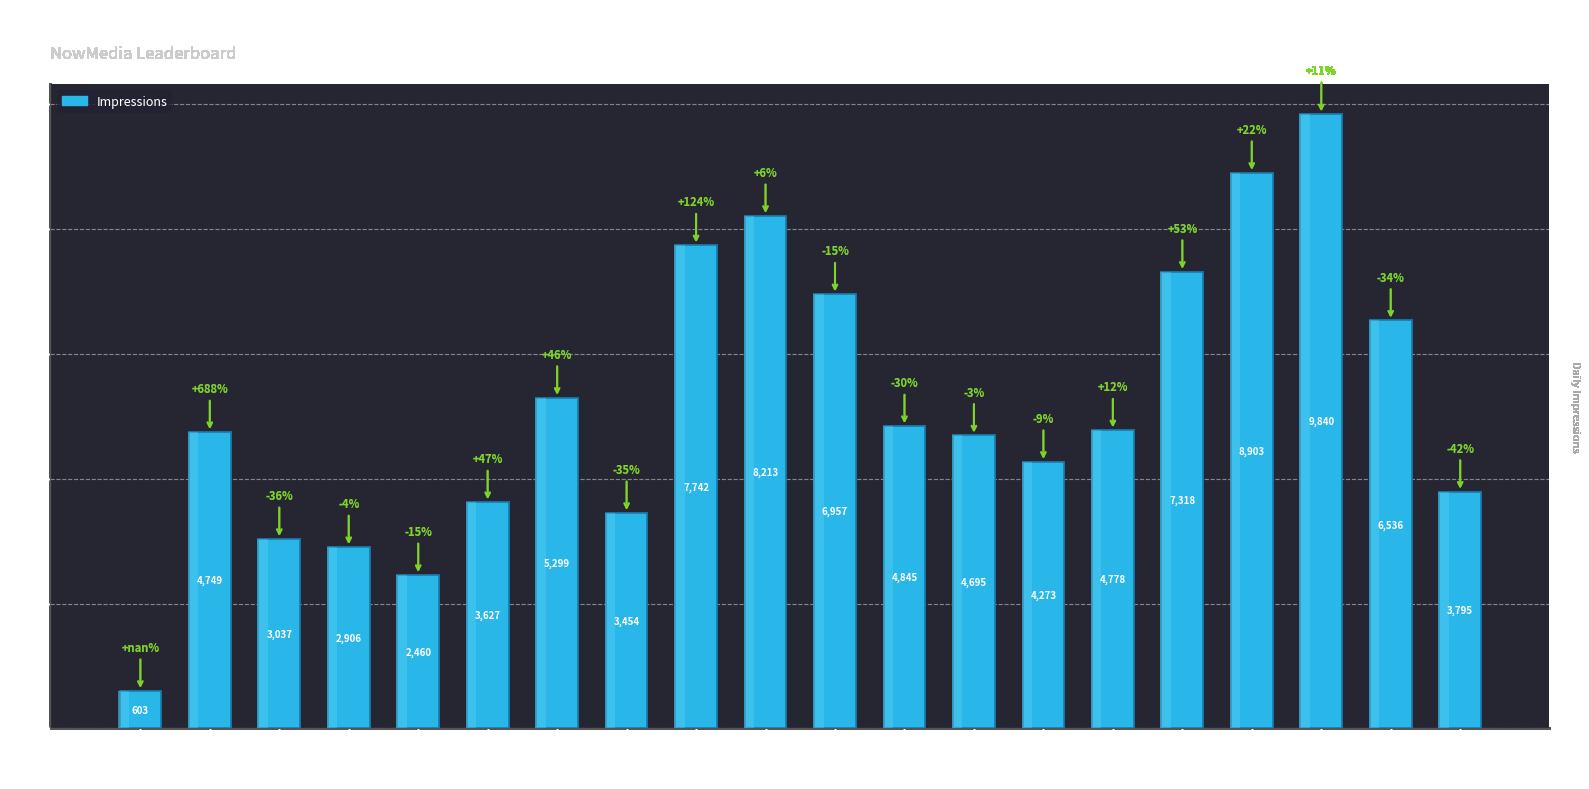

What is the average value?

5202